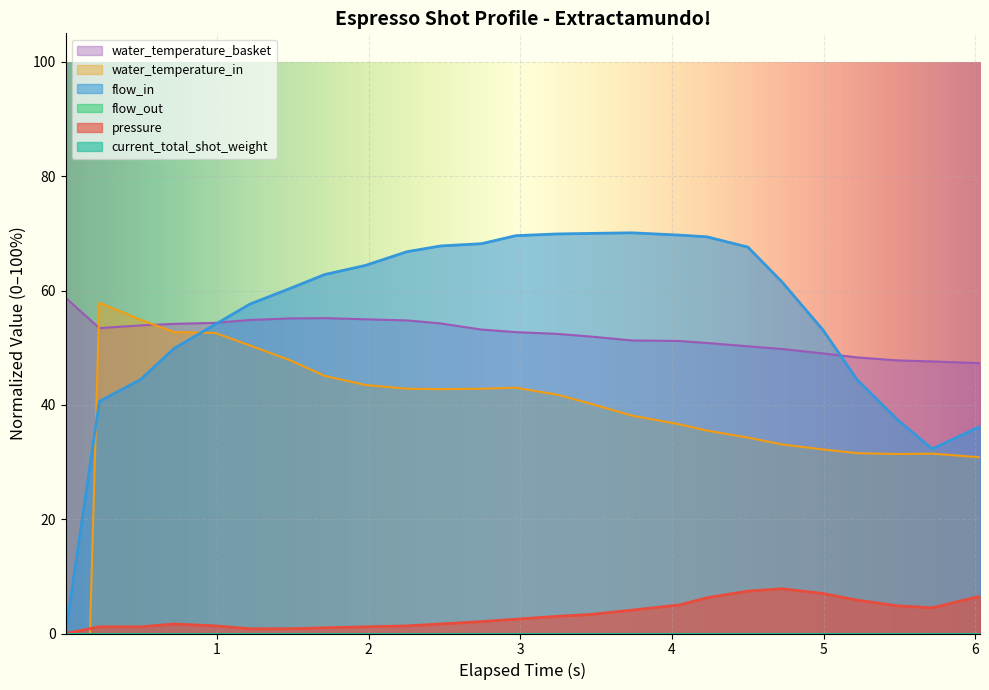

How many intersections are there between water_temperature_in and water_temperature_basket?

2